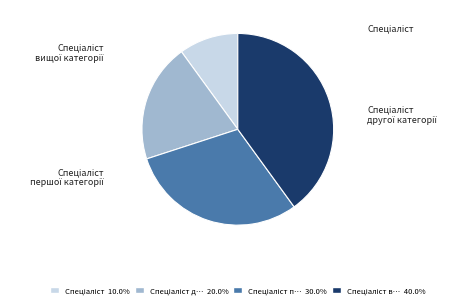

Which category has the biggest portion of the pie?

Спеціаліст вищої категорії